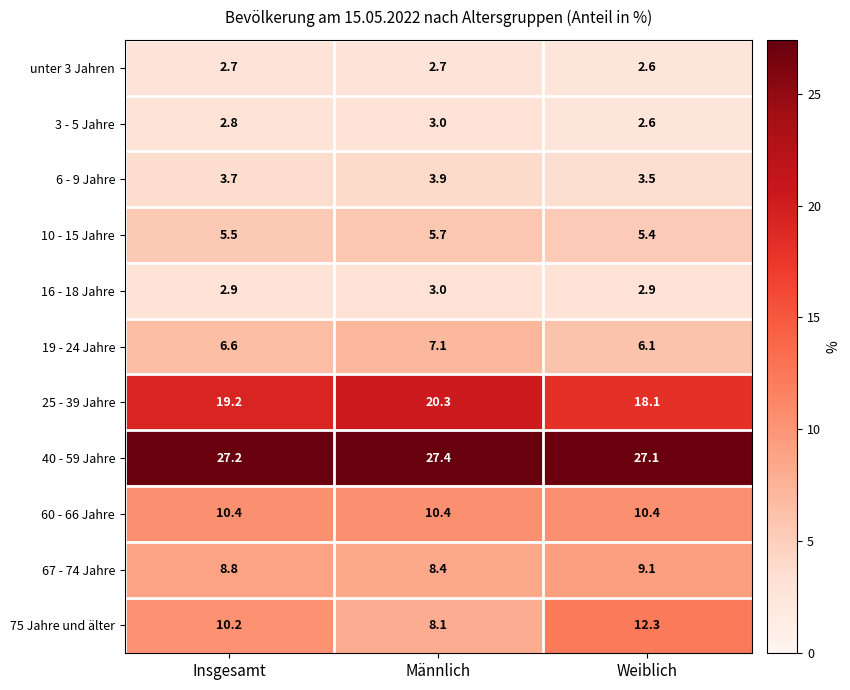

Which series changed the most between Insgesamt and Weiblich?

75 Jahre und älter